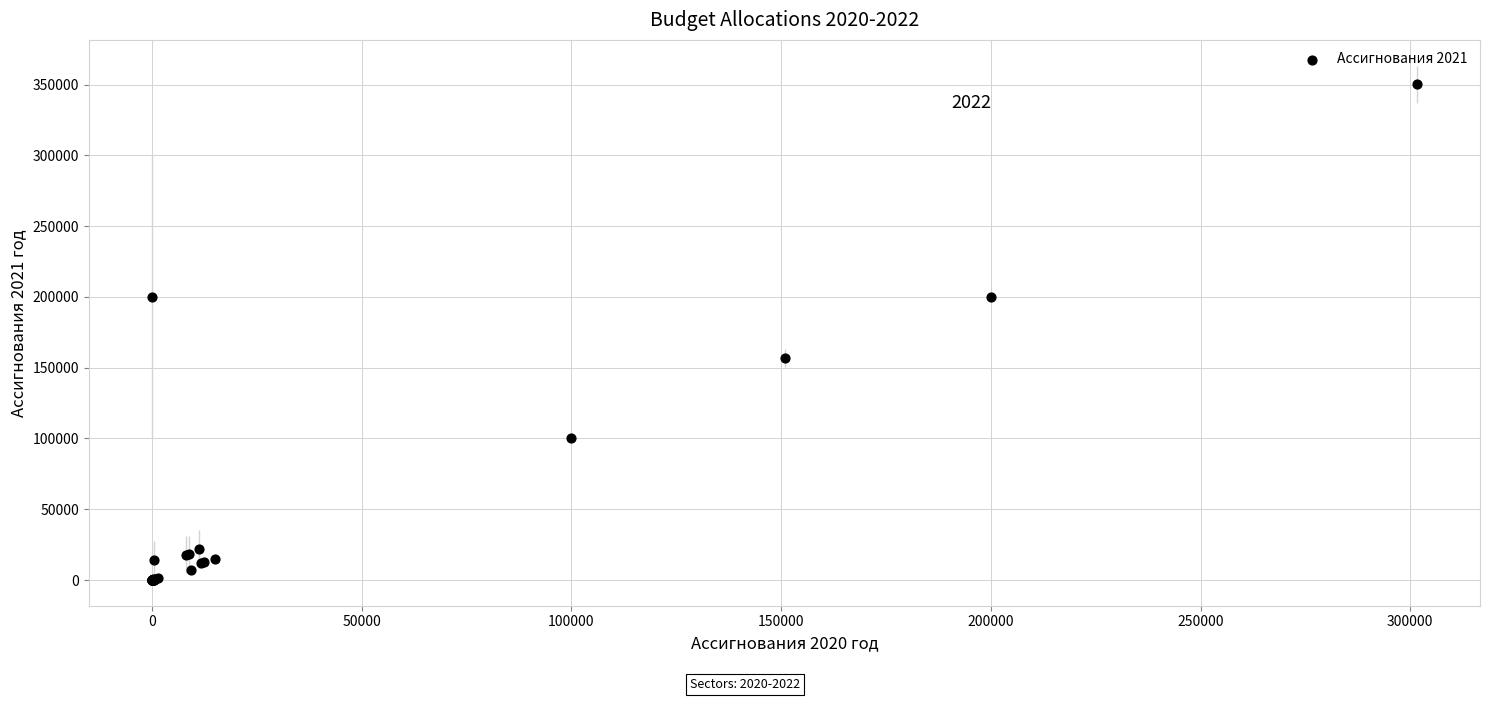

What Y value in the scatter plot is closest to 175100?

156900.0